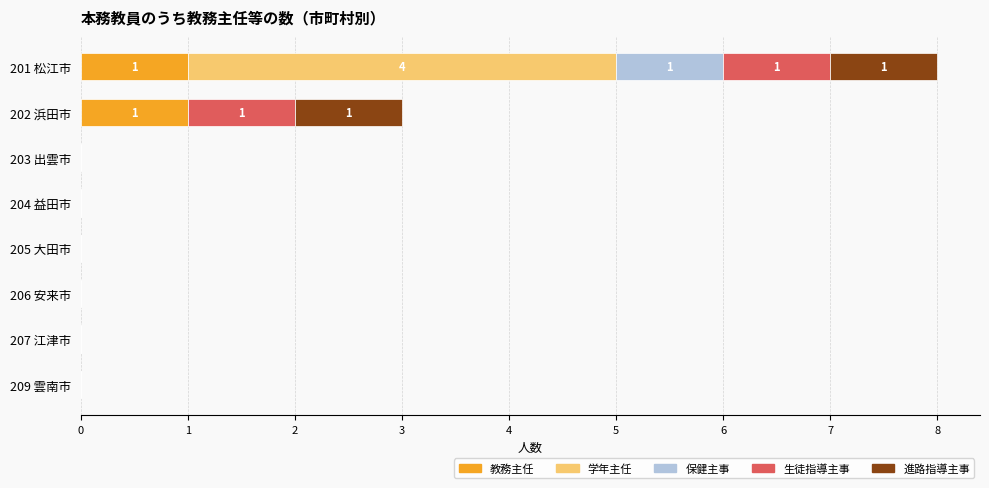

What is the total value across all series at 201 松江市?

8